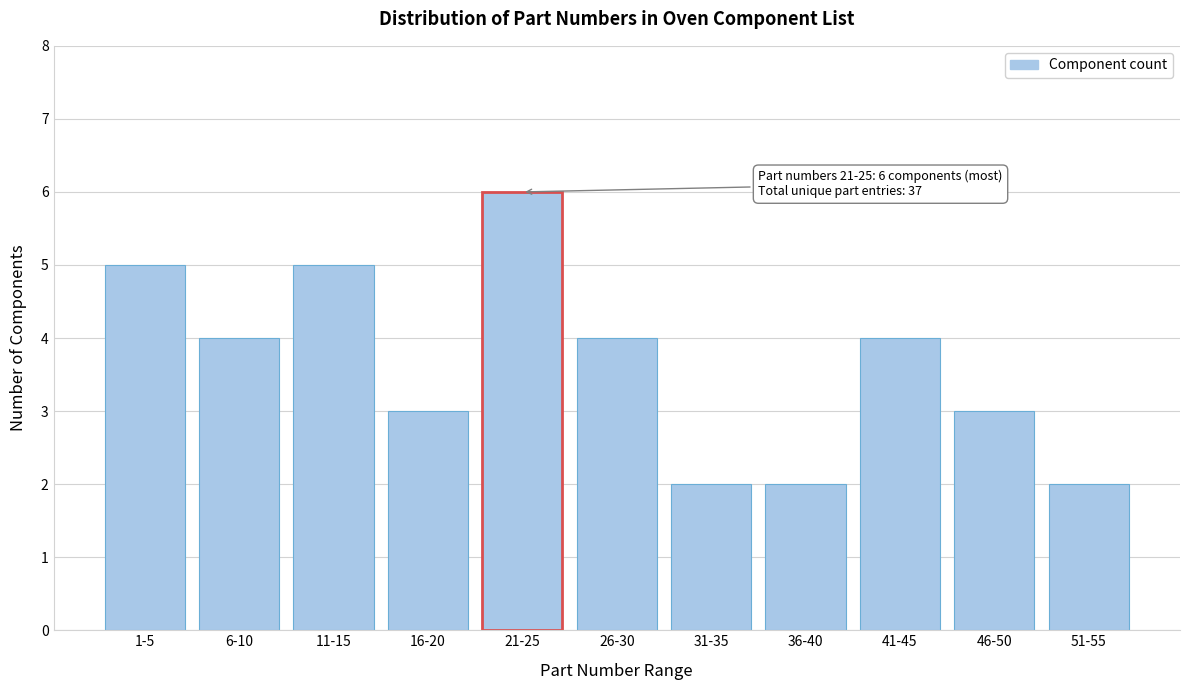

Reading left to right, what are all the values shown in this chart?

5	4	5	3	6	4	2	2	4	3	2